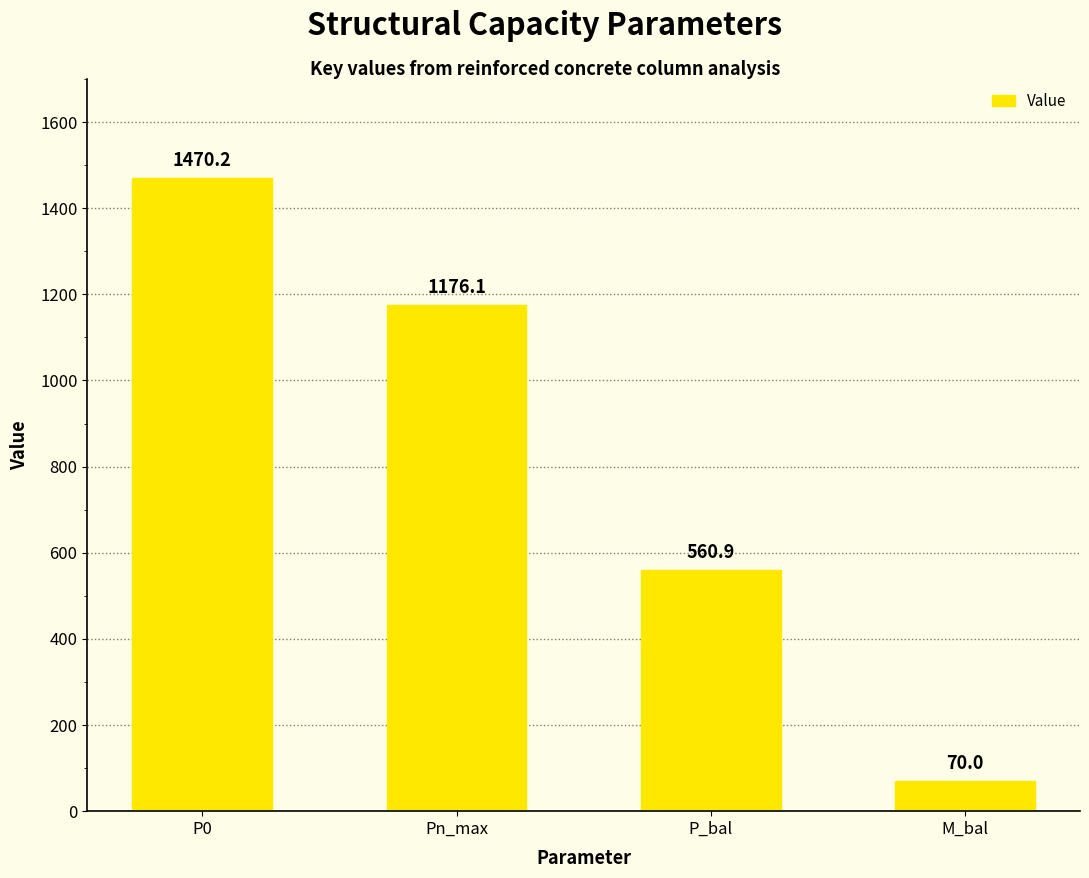

Reading left to right, list all the values displayed in this chart.

P0=1470.2	Pn_max=1176.1	P_bal=560.9	M_bal=70.0